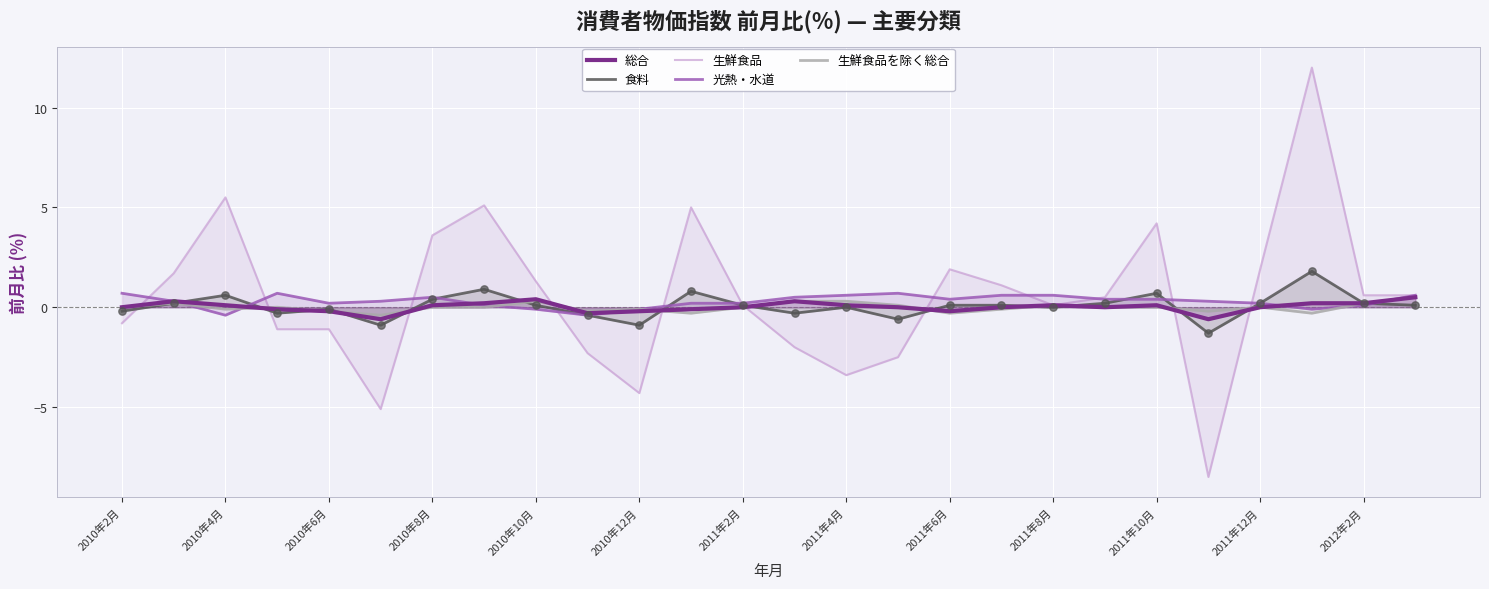

Which series contains the lowest Y value?

生鮮食品